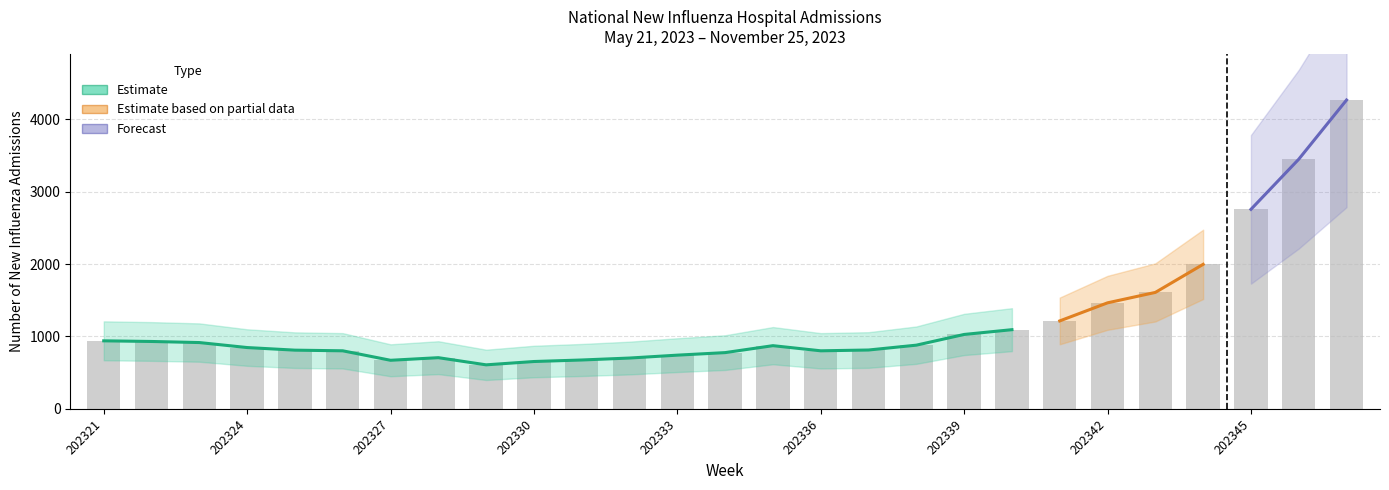

Reading left to right, extract all data points from this chart.

202321=940	202322=931	202323=916	202324=847	202325=811	202326=802	202327=671	202328=707	202329=608	202330=654	202331=675	202332=702	202333=742	202334=777	202335=873	202336=802	202337=813	202338=880	202339=1028	202340=1094	202341=1215	202342=1465	202343=1609	202344=1997	202345=2757	202346=3450	202347=4268